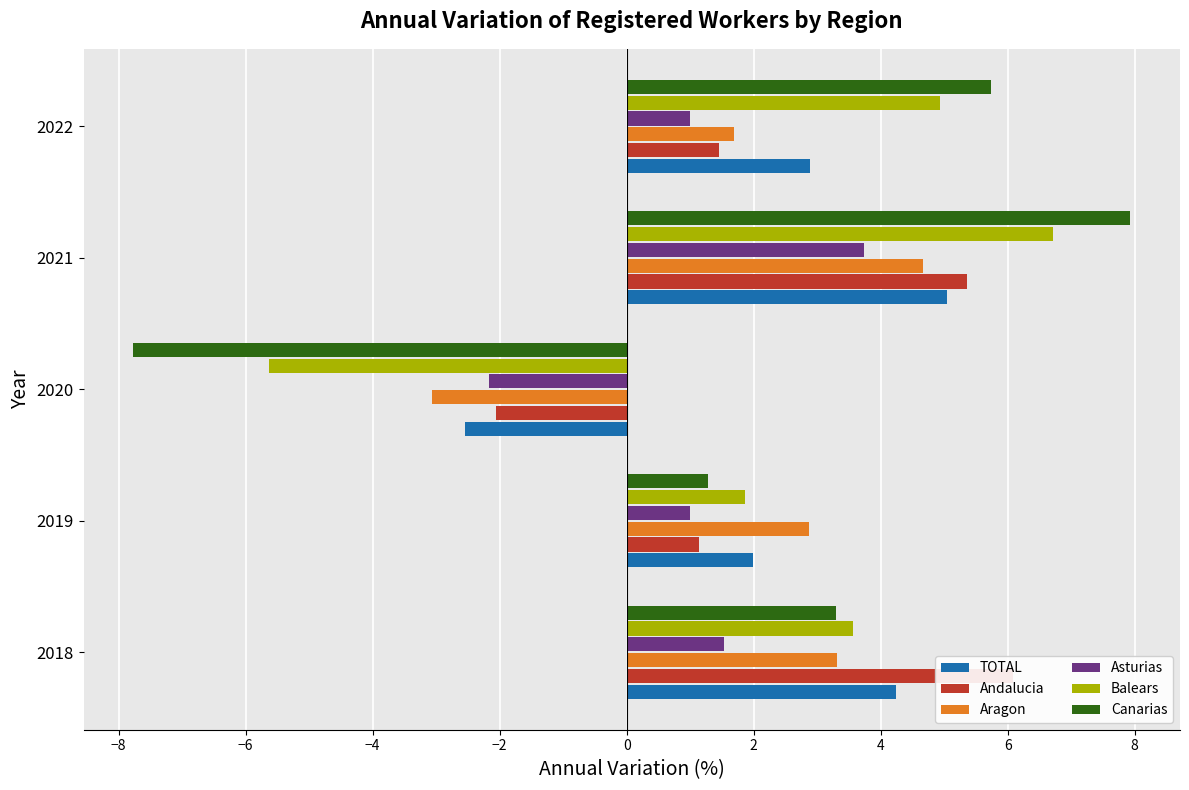

How many positive values does the Balears series have?

4